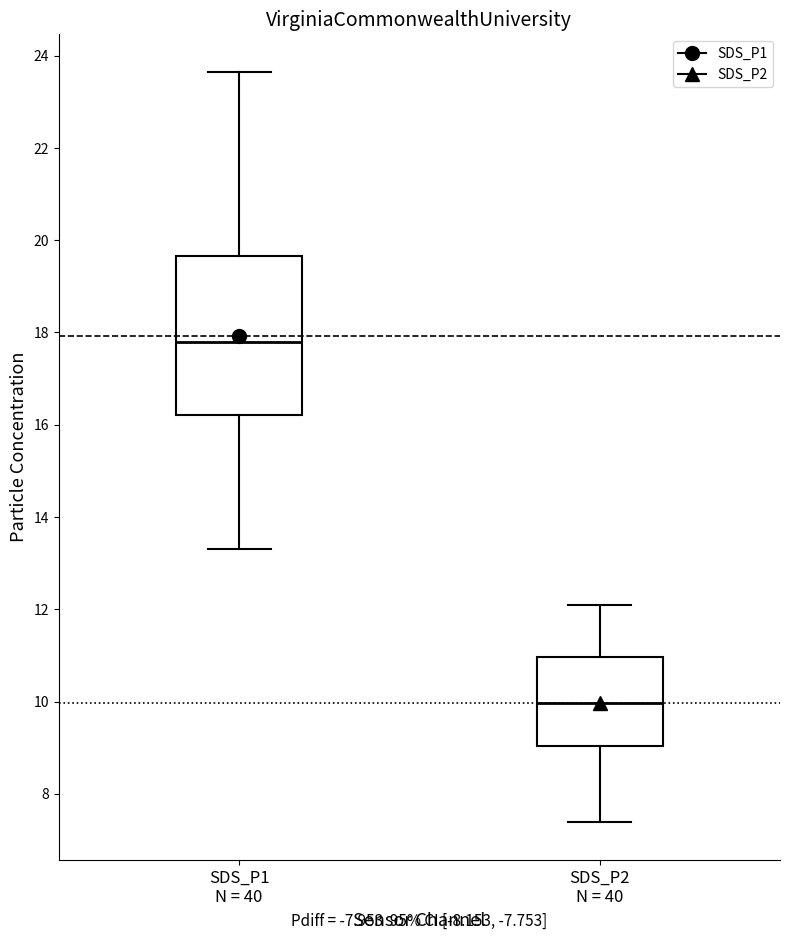

Reading left to right, read every box against the y-axis: the position of its median line, the range the box covers, and the ends of its whiskers. The values are not printed on the chart, so give them approximately, as read against the axis.

SDS_P1 N = 40: median 17.8, box 16.2 to 19.6, whiskers 13.4 to 23.6
SDS_P2 N = 40: median 10.0, box 9.0 to 11.0, whiskers 7.4 to 12.2